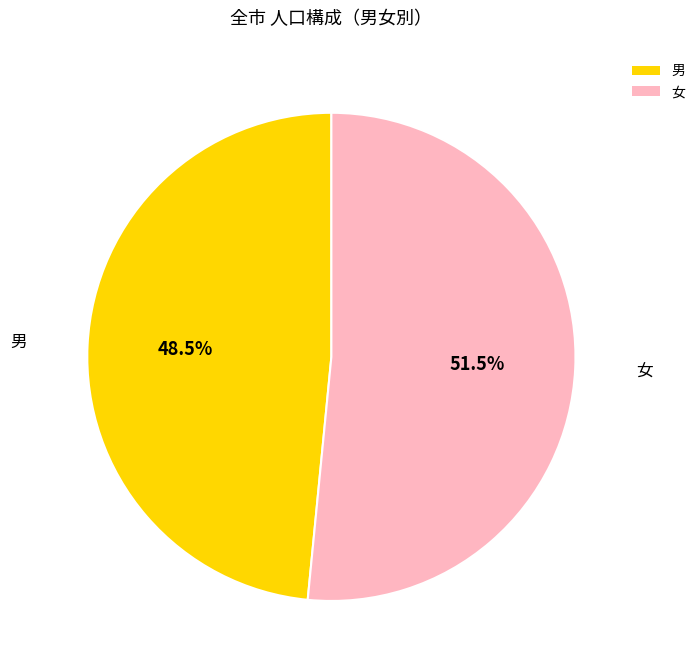

Which slice is the largest?

女